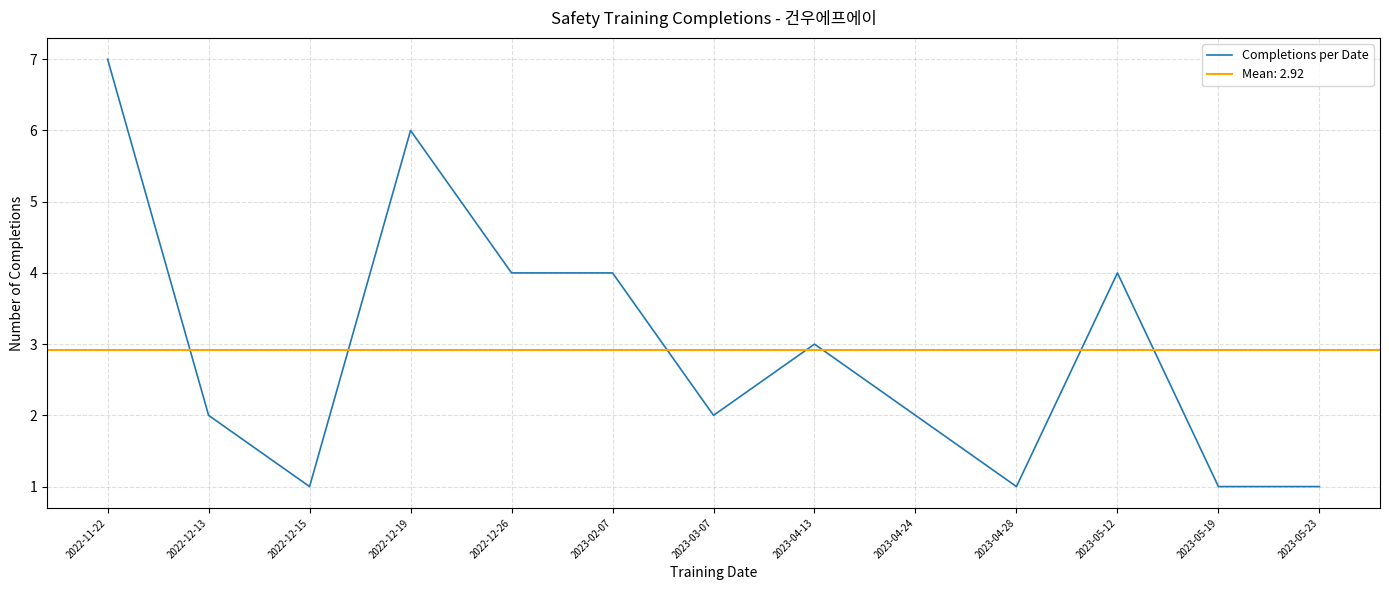

How many lines are shown in the chart?

1